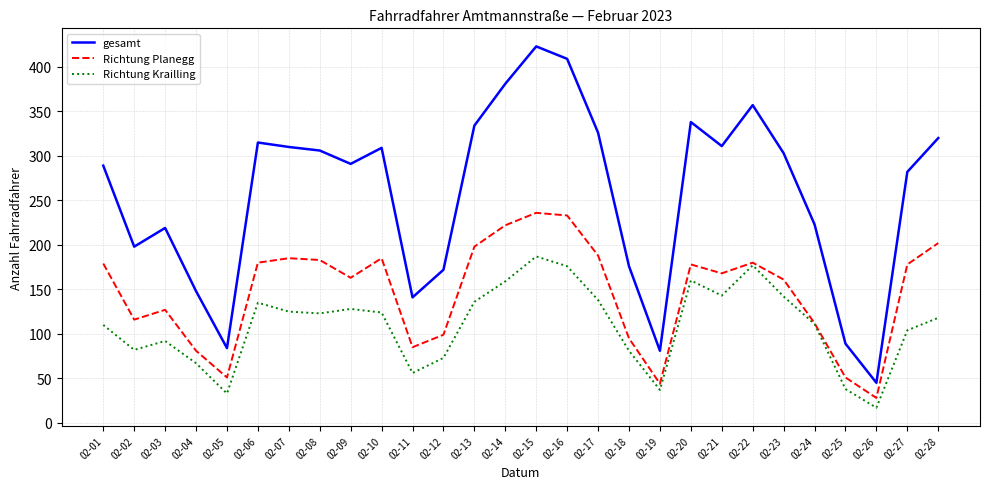

True or false: Richtung Planegg has a value of 185 at 02-10.

True